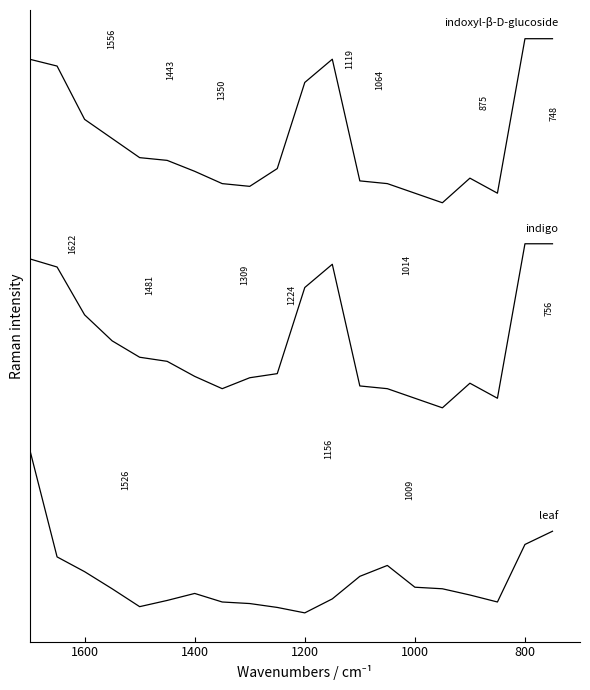

What is the total value across all series at 1400?

462.6